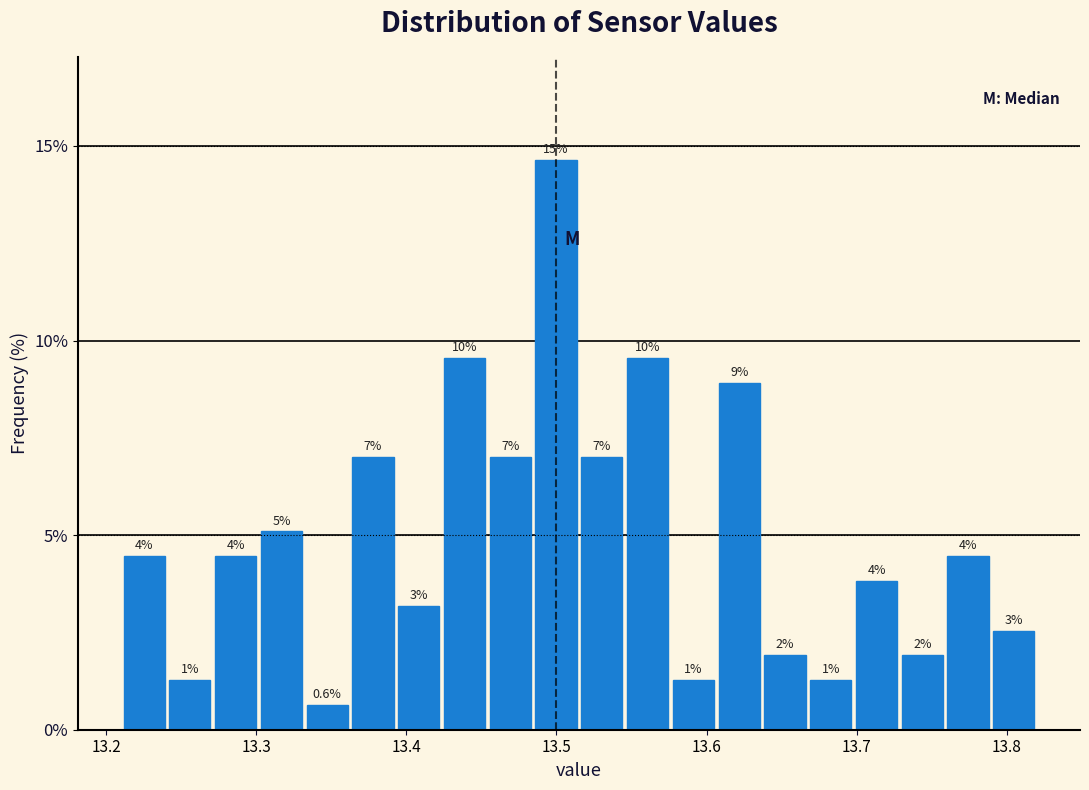

Around what value on the x-axis is the tallest bar? Give the approximate position of its centre, as read against the axis.

13.50